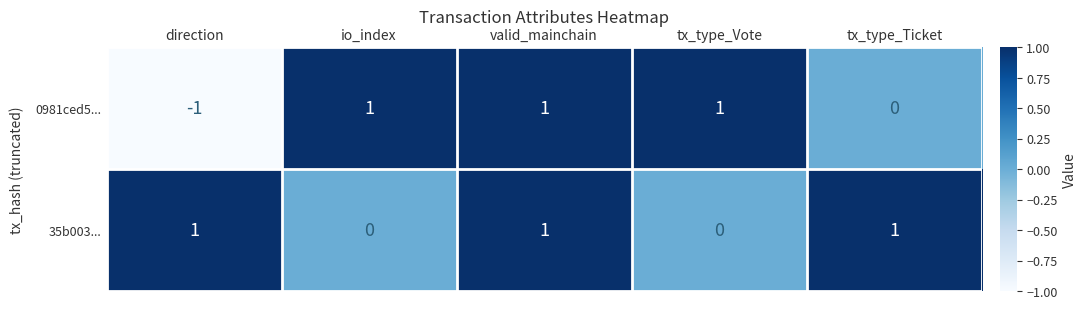

Count the 0981ced5... values in the range 0 to 1.

4